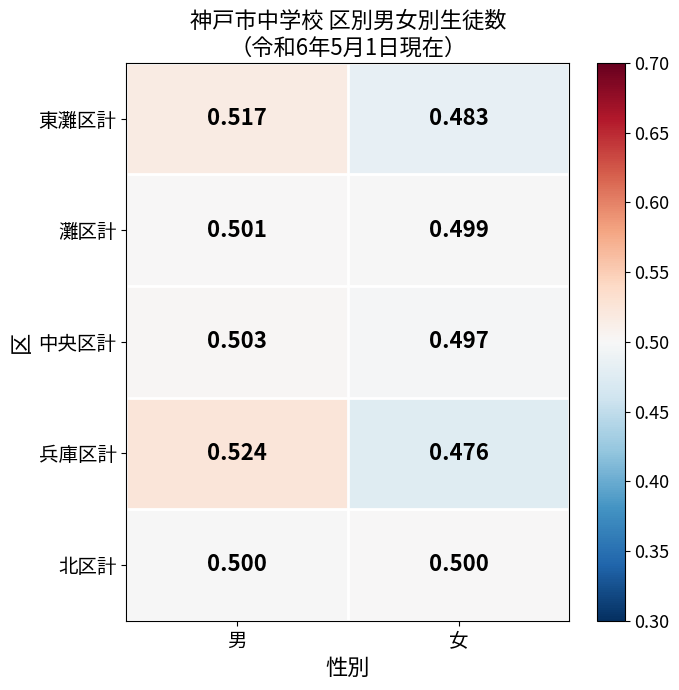

Rank the series by their maximum value, from highest to lowest.

兵庫区計, 東灘区計, 中央区計, 灘区計, 北区計